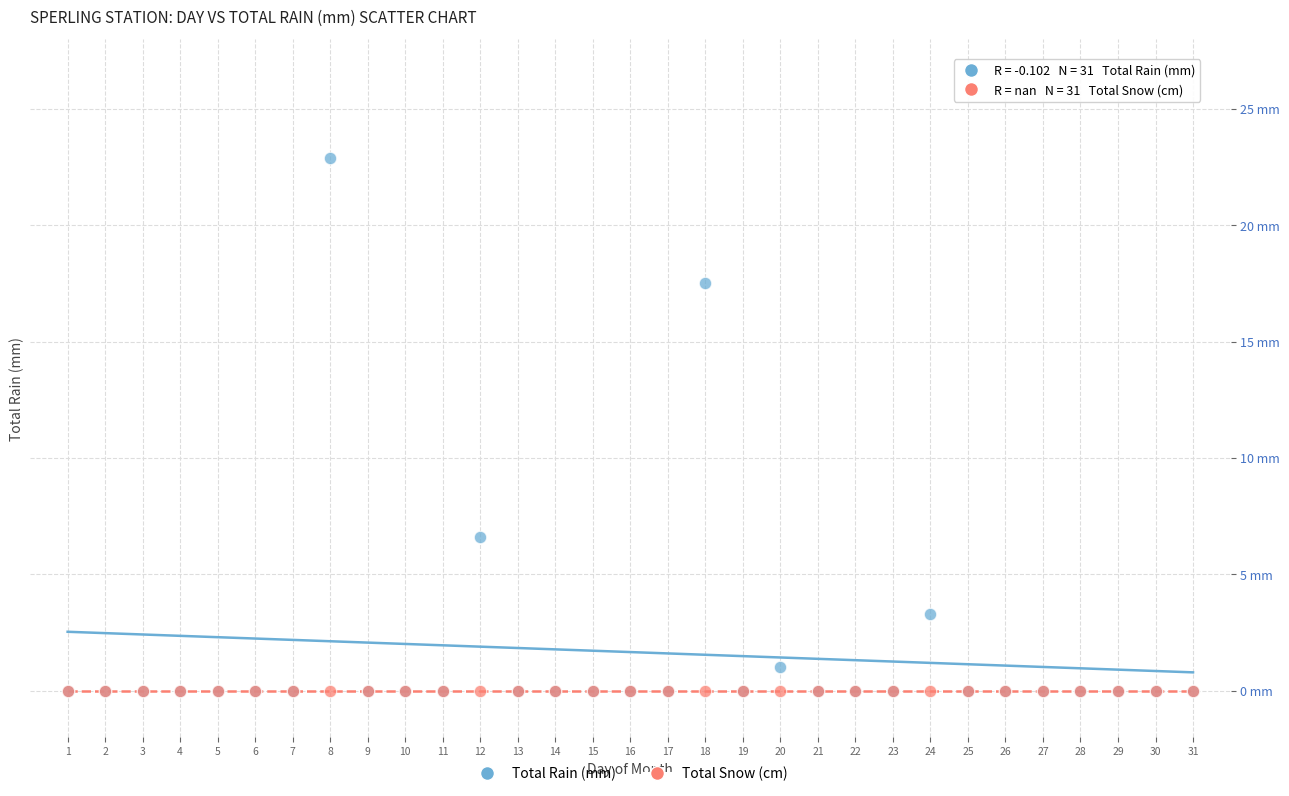

What are all the series names shown in the legend?

Total Rain (mm), Total Snow (cm)